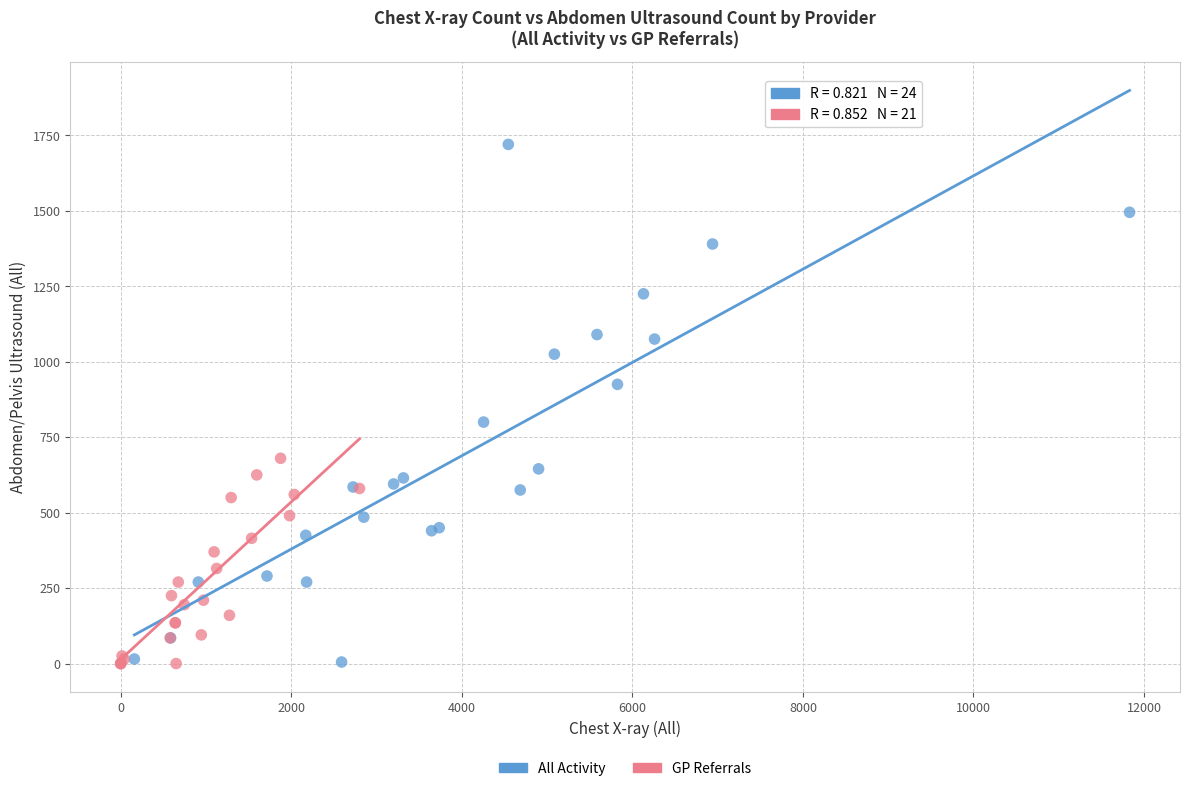

Which series has the largest Y range (max minus min)?

All Activity